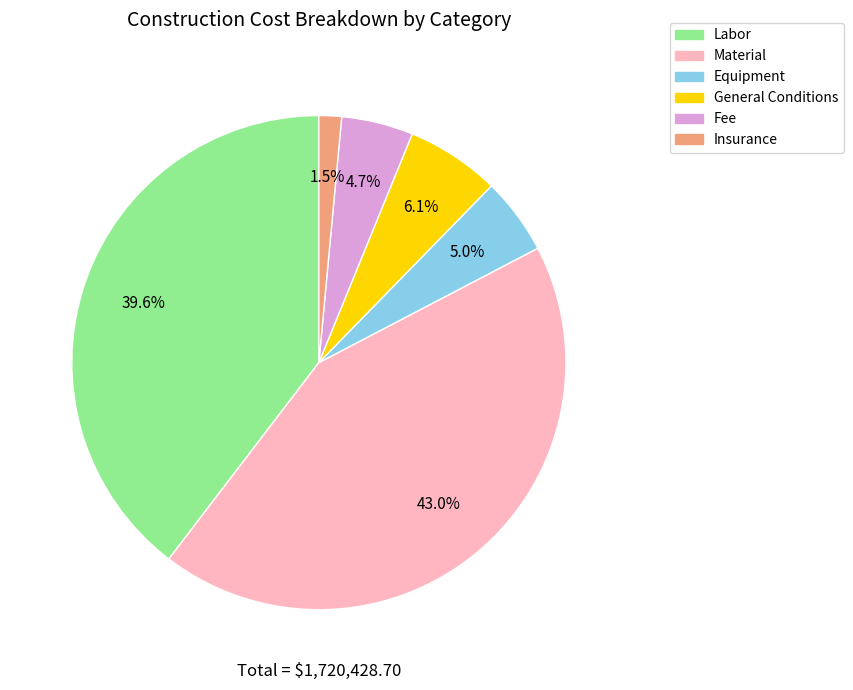

Is there any slice that represents more than half of the pie?

No